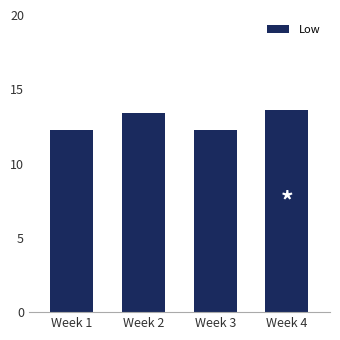

Count the values in the range 12 to 13.

2